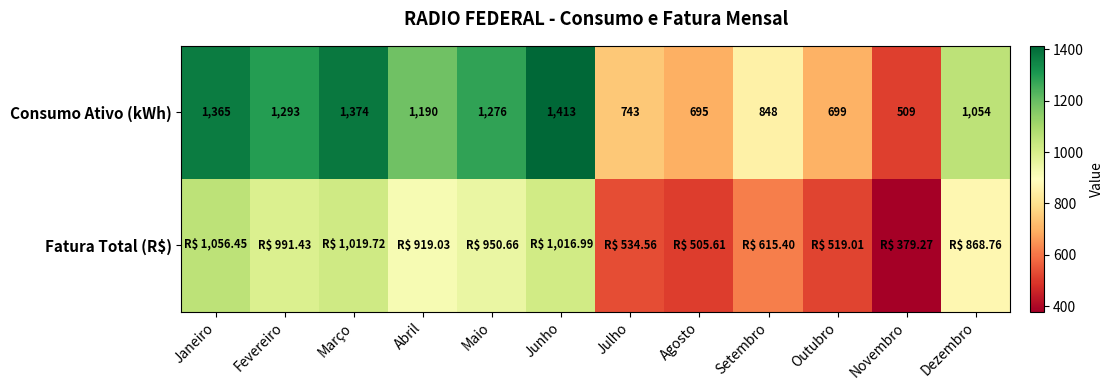

What is the maximum value shown in the chart?

1413.0